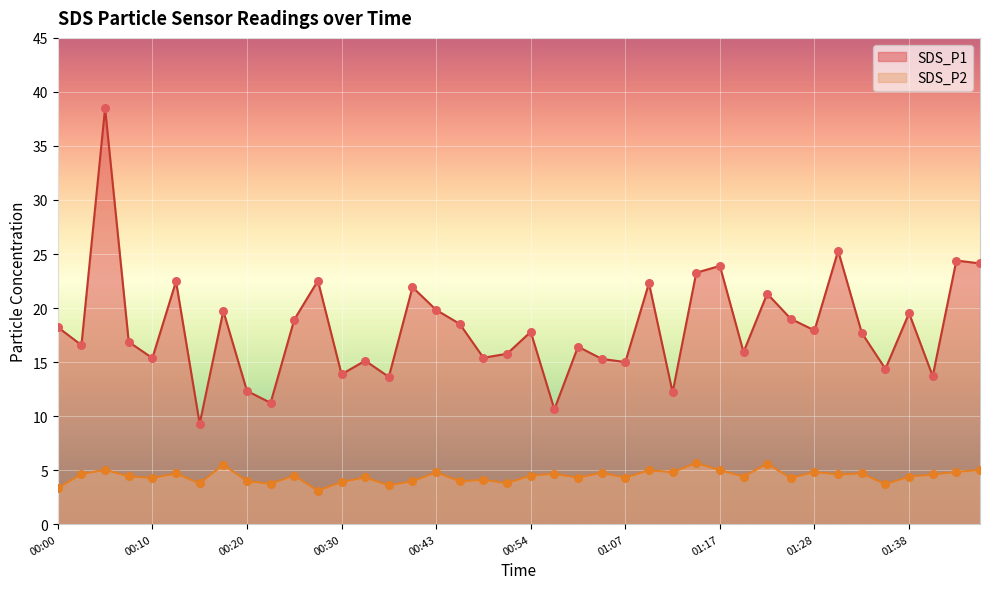

At how many categories does at least one series exceed 20?

11